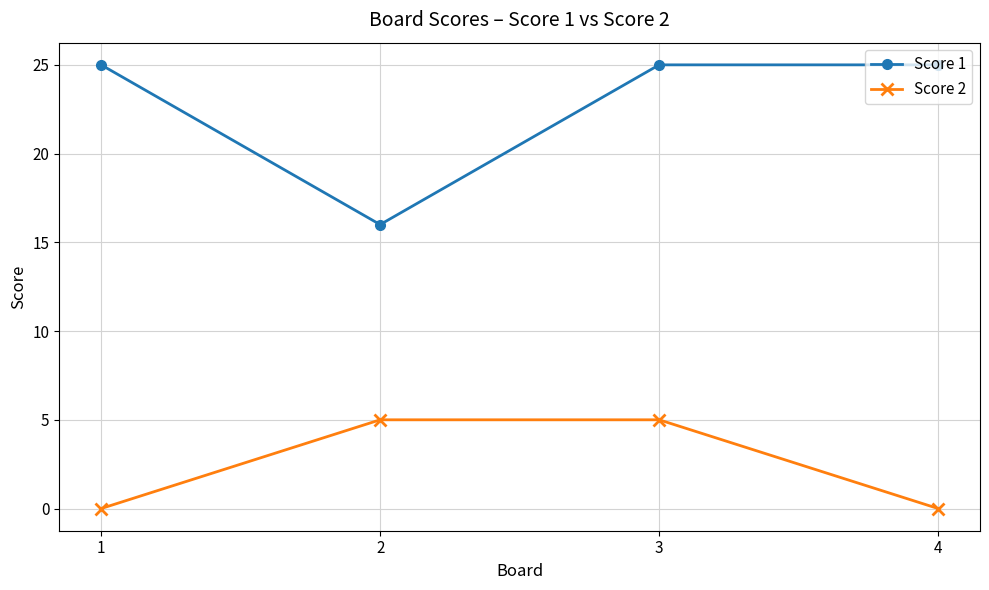

Reading right to left, extract all data points from this chart.

Score 1: 25	25	16	25
Score 2: 0	5	5	0